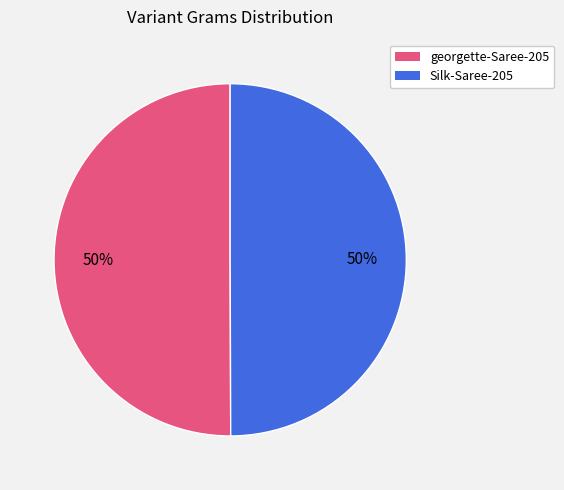

How many slices are in this pie chart?

2